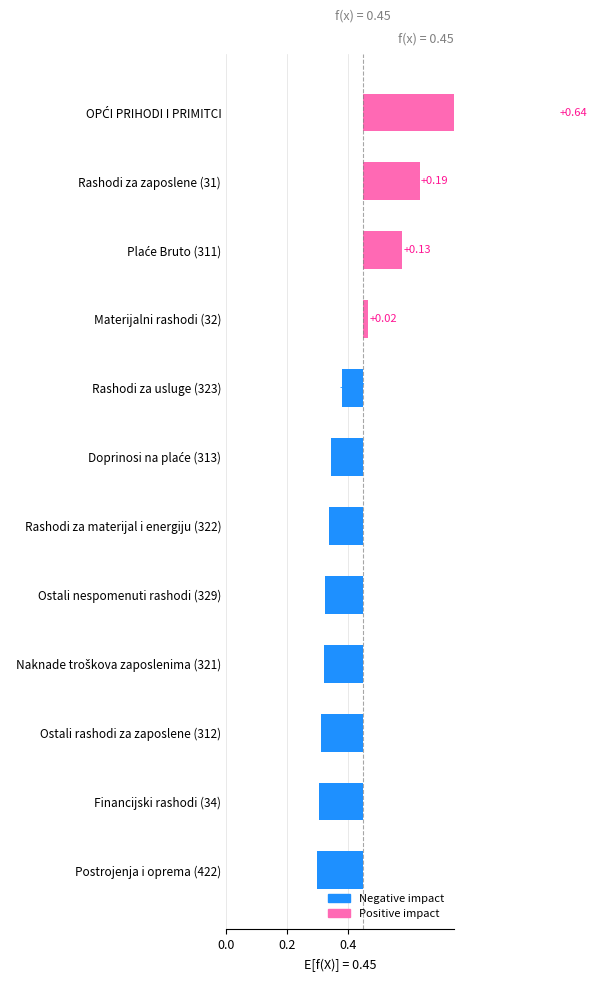

Reading left to right, what are all the values shown in this chart?

-0.1	-0.1	-0.1	-0.1	-0.1	-0.1	-0.1	-0.1	0.0	0.1	0.2	0.6